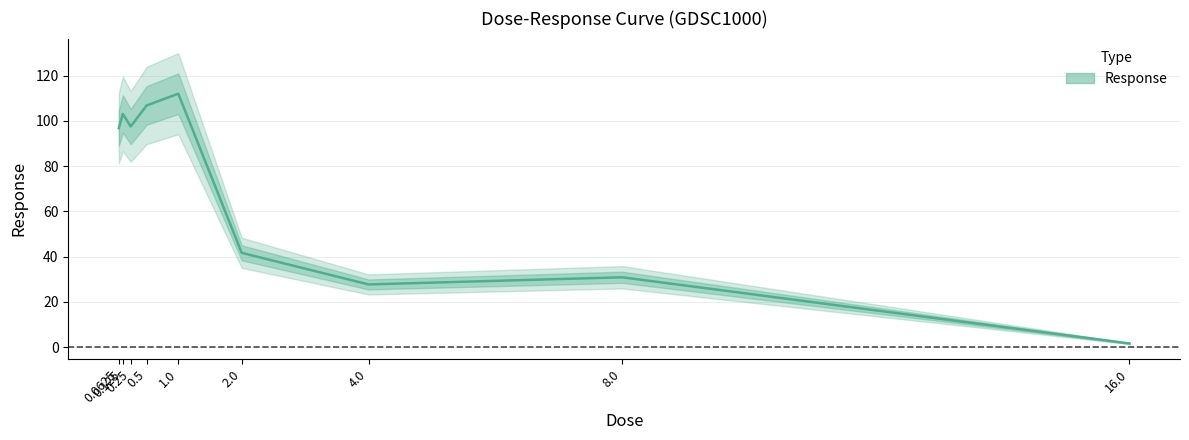

Where is the first local maximum?

0.125